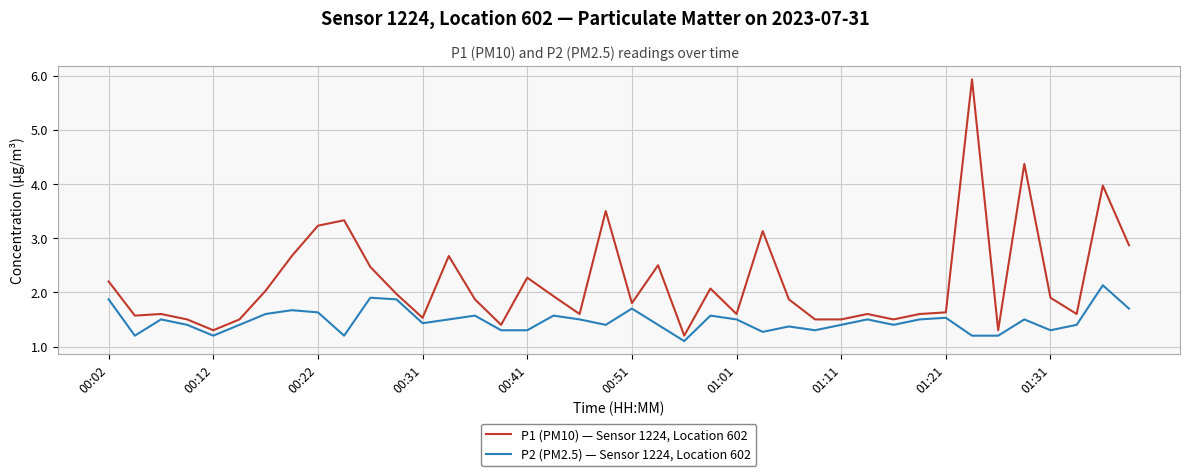

Rank the series by their maximum value, from highest to lowest.

P1 (PM10) — Sensor 1224, Location 602, P2 (PM2.5) — Sensor 1224, Location 602